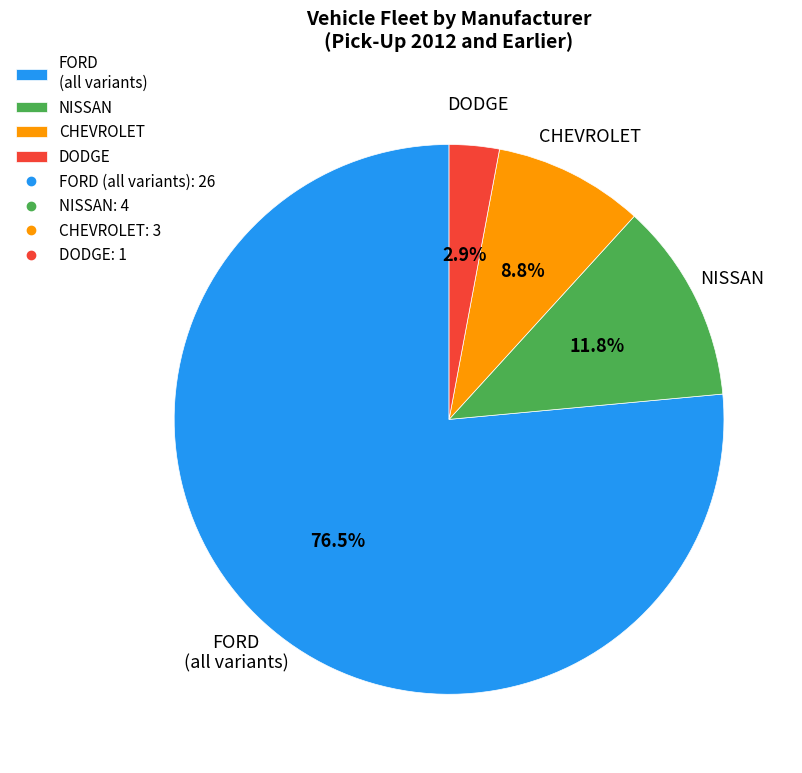

What is the ratio of the value at NISSAN to the value at CHEVROLET?

1.3